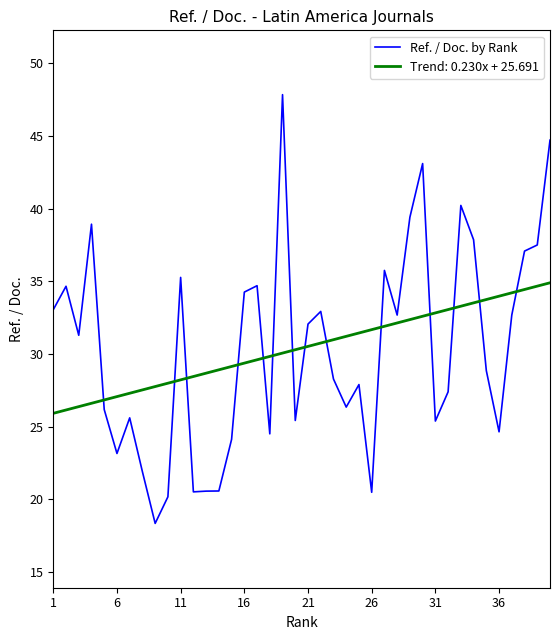

Which series has the largest range (max minus min)?

Ref. / Doc. by Rank